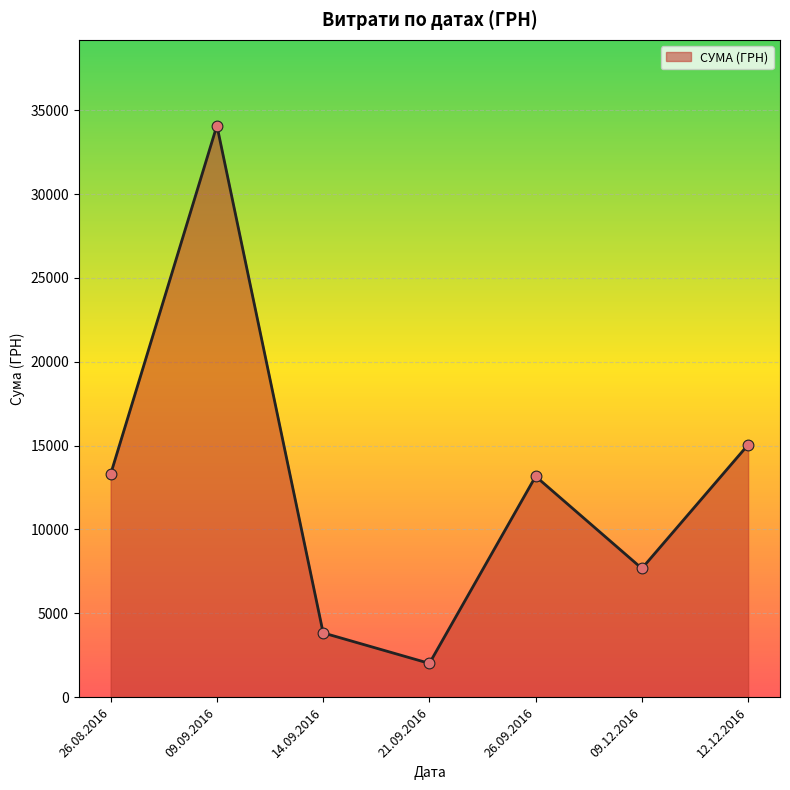

Between 12.12.2016 and 26.08.2016, which is larger?

12.12.2016